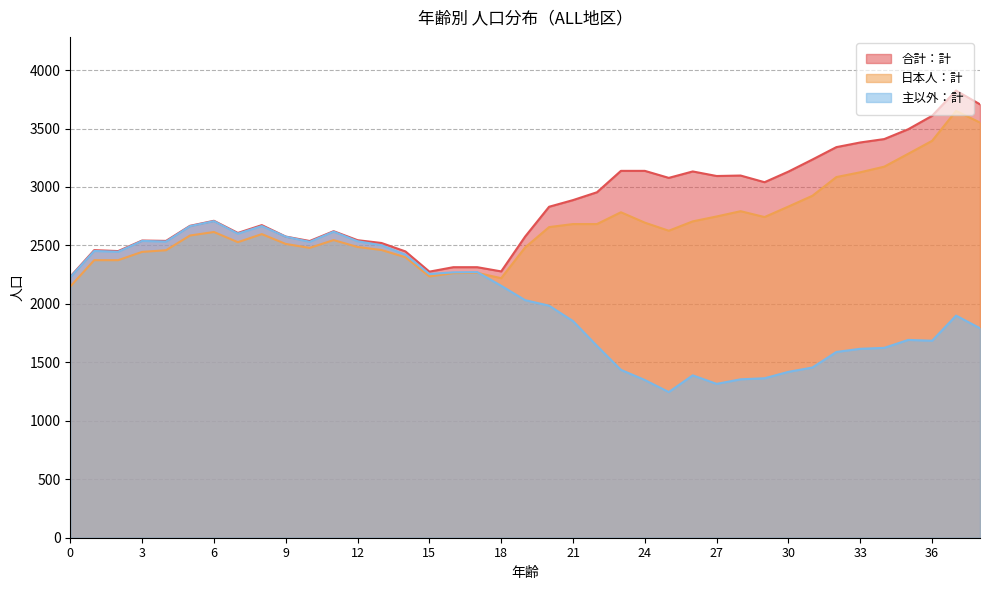

Reading left to right, list all the values displayed in this chart.

合計：計: 0=2233	1=2460	2=2452	3=2542	4=2539	5=2668	6=2711	7=2607	8=2674	9=2576	10=2538	11=2622	12=2545	13=2521	14=2449	15=2276	16=2314	17=2314	18=2278	19=2576	20=2831	21=2888	22=2955	23=3138	24=3138	25=3078	26=3133	27=3094	28=3098	29=3041	30=3132	31=3235	32=3341	33=3381	34=3410	35=3494	36=3609	37=3825	38=3707
日本人：計: 0=2149	1=2374	2=2374	3=2445	4=2459	5=2585	6=2615	7=2528	8=2597	9=2513	10=2479	11=2546	12=2487	13=2461	14=2399	15=2235	16=2263	17=2266	18=2220	19=2483	20=2657	21=2683	22=2683	23=2784	24=2695	25=2626	26=2706	27=2748	28=2793	29=2743	30=2833	31=2925	32=3085	33=3126	34=3174	35=3284	36=3395	37=3651	38=3551
主以外：計: 0=2229	1=2453	2=2446	3=2539	4=2533	5=2665	6=2708	7=2601	8=2666	9=2575	10=2531	11=2618	12=2536	13=2502	14=2421	15=2256	16=2270	17=2272	18=2155	19=2032	20=1985	21=1853	22=1641	23=1436	24=1349	25=1246	26=1389	27=1316	28=1355	29=1364	30=1419	31=1456	32=1589	33=1616	34=1624	35=1692	36=1685	37=1900	38=1792